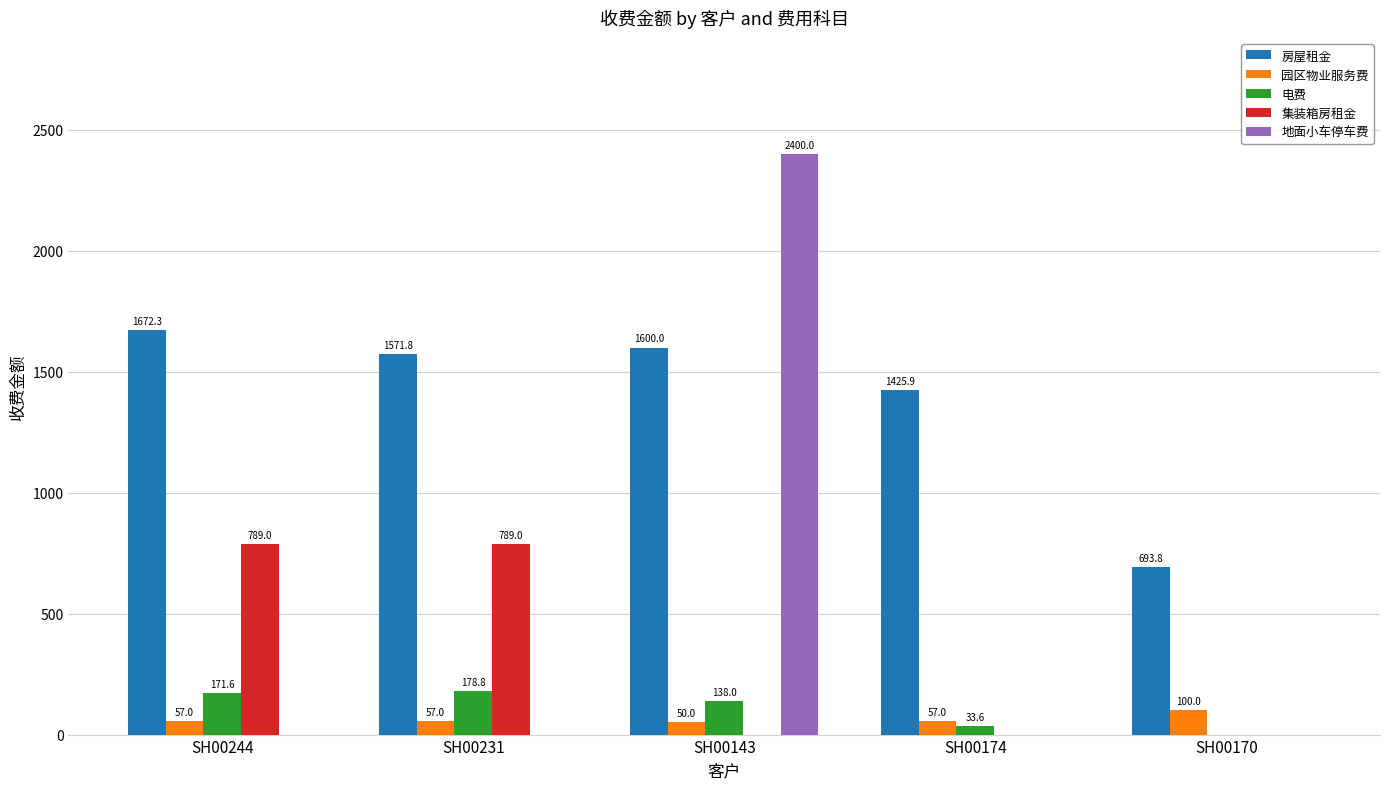

What is the maximum value for 电费?

178.8